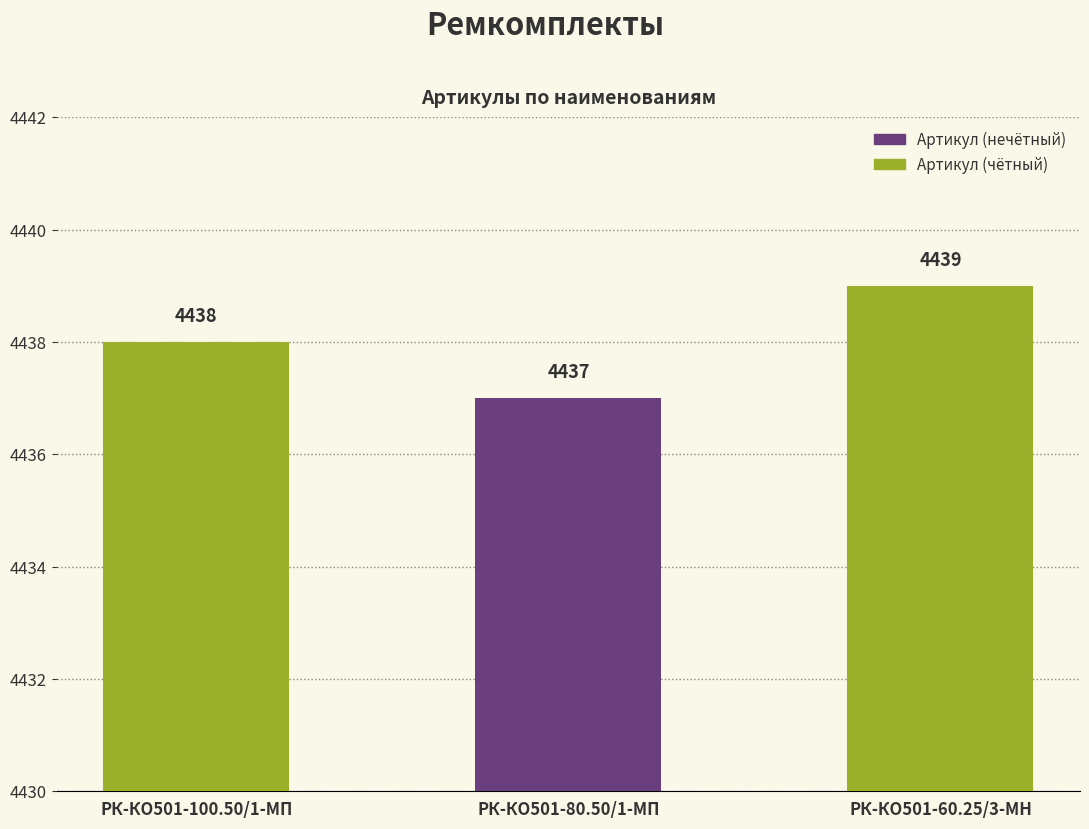

Reading left to right, what are all the values shown in this chart?

РК-КО501-100.50/1-МП=4438	РК-КО501-80.50/1-МП=4437	РК-КО501-60.25/3-МН=4439